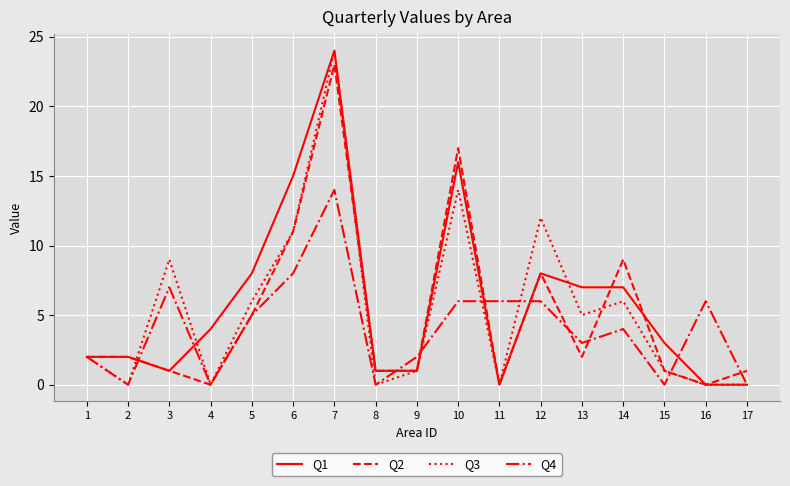

The Q4 series shows 4 at 13. True or false?

False